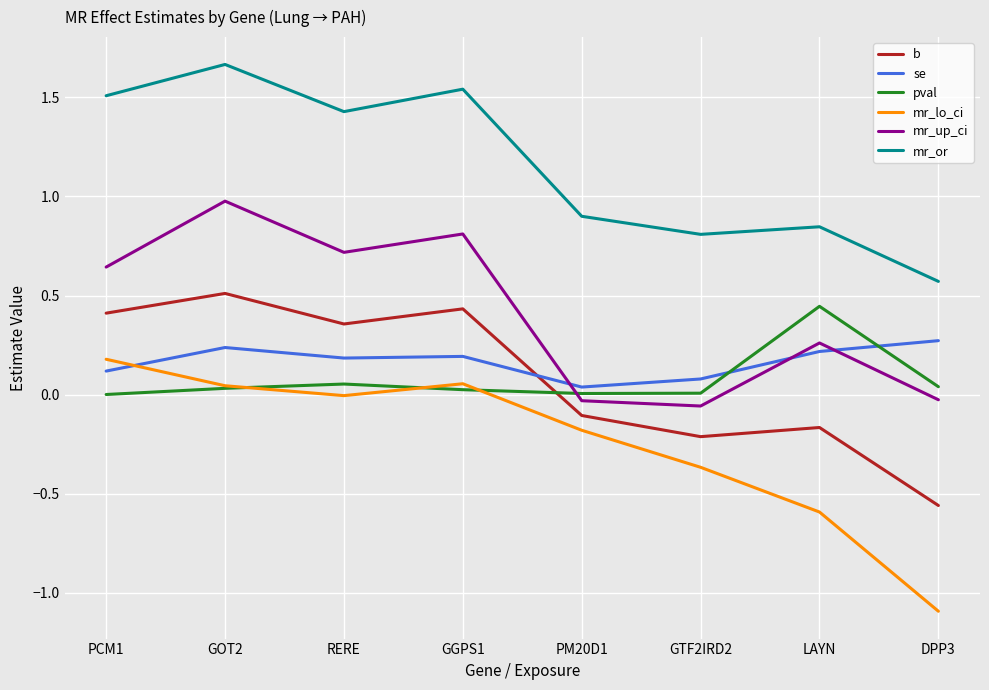

At how many categories does at least one series exceed 0?

8